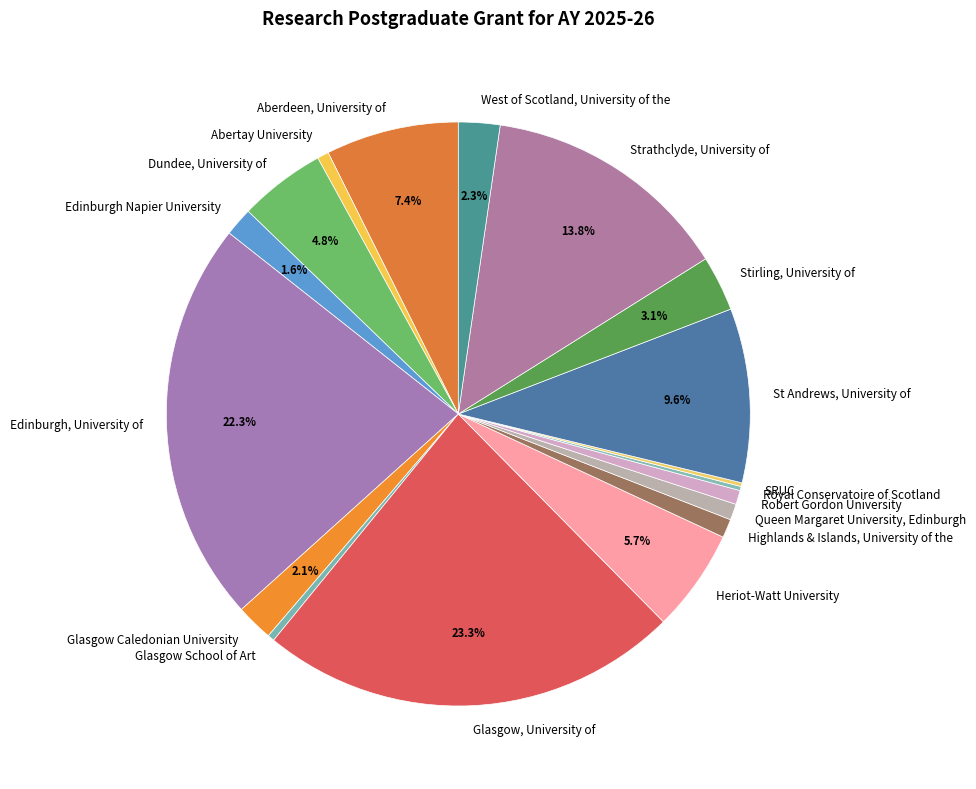

Approximately how many times larger is the value at Edinburgh Napier University compared to Glasgow Caledonian University?

0.8